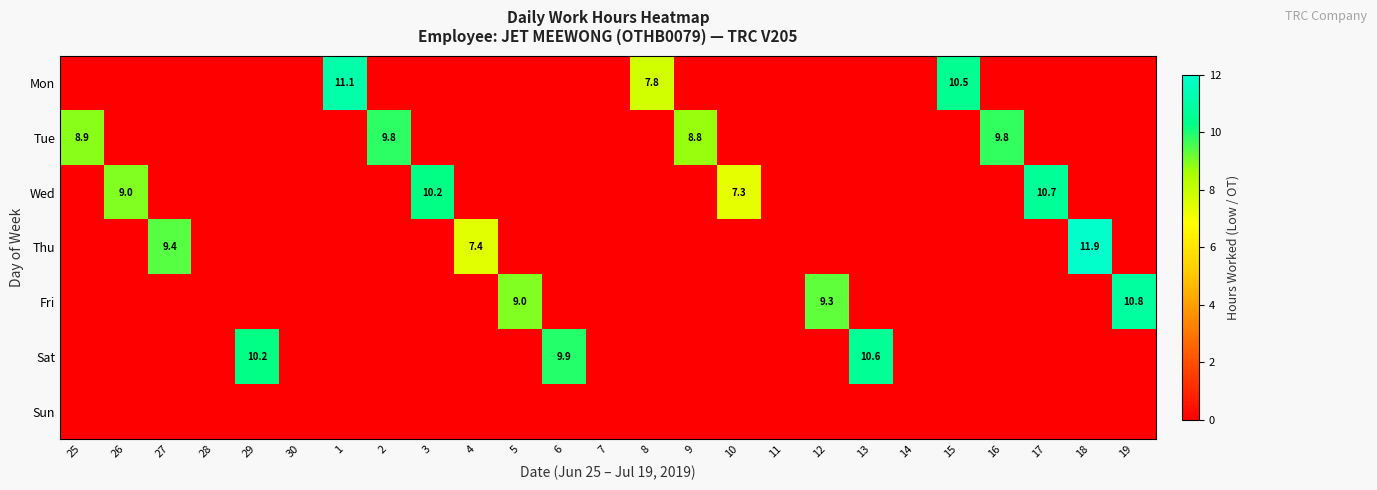

The value of Mon at 1 is 16.9. True or false?

False